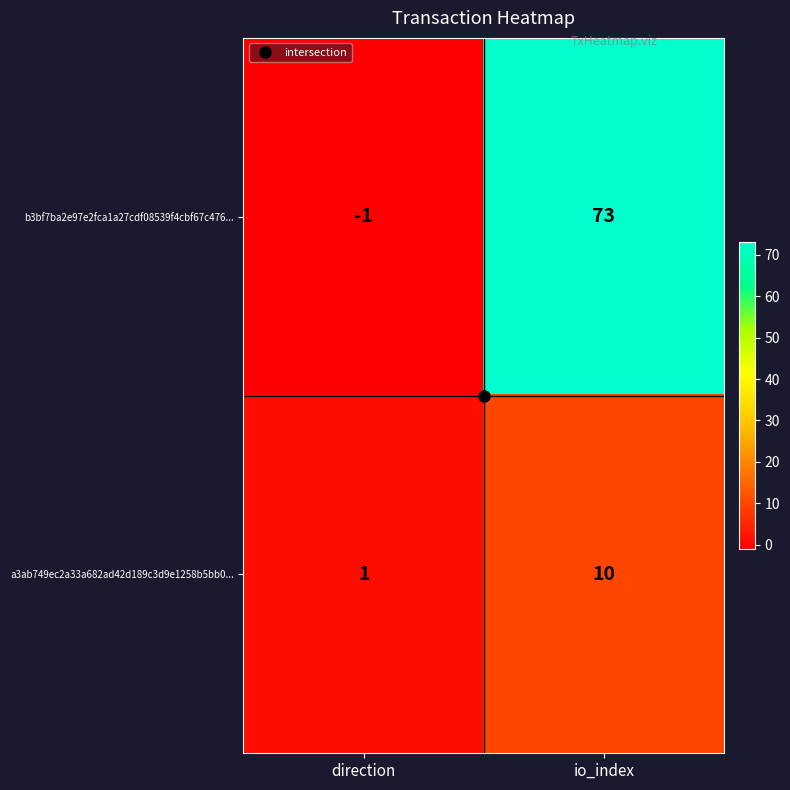

What is the minimum value shown in the chart?

-1